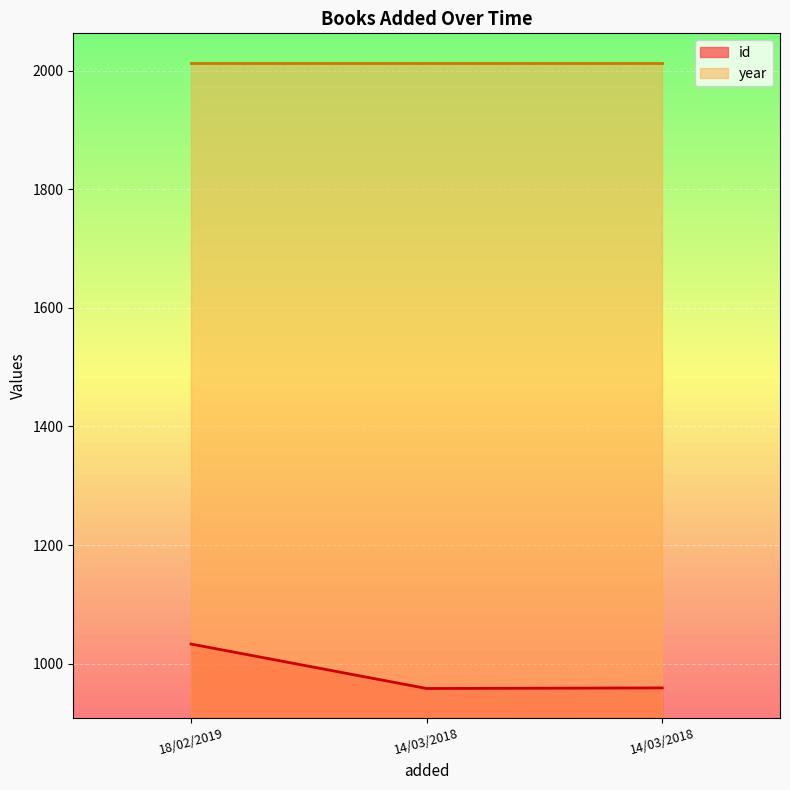

Between 18/02/2019 and 14/03/2018, which is larger?

18/02/2019